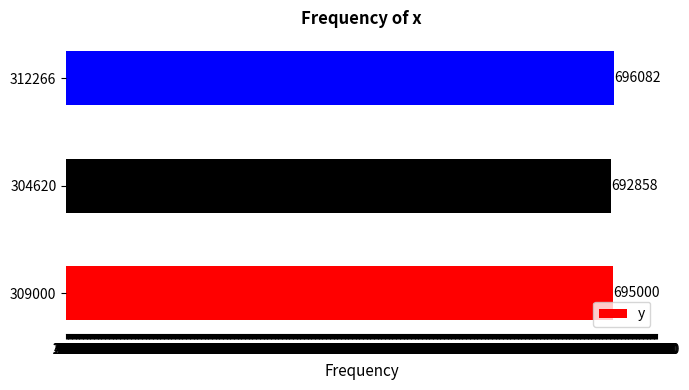

Are the bars horizontal?

Yes